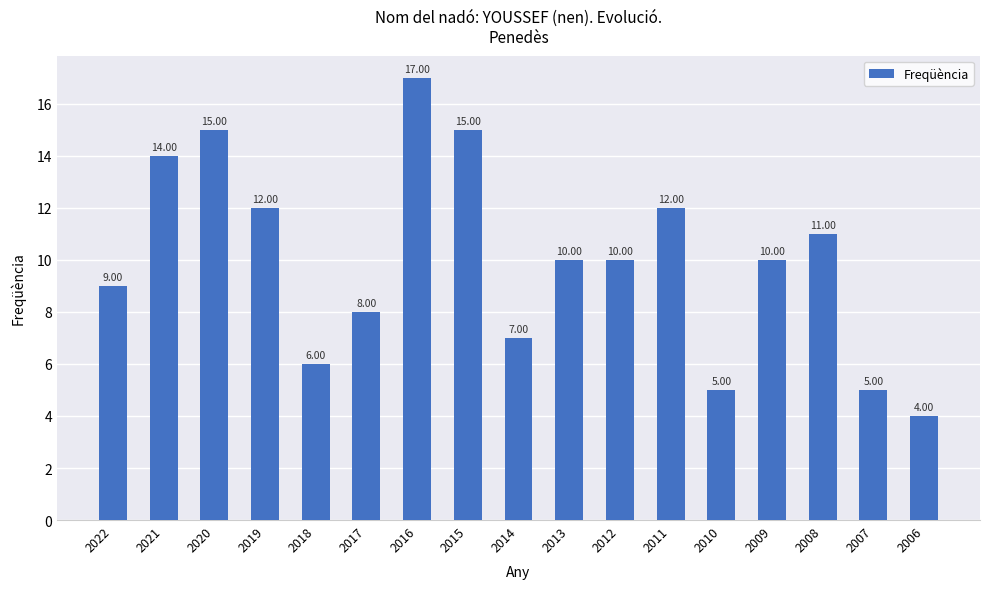

How many categories are shown in the chart?

17